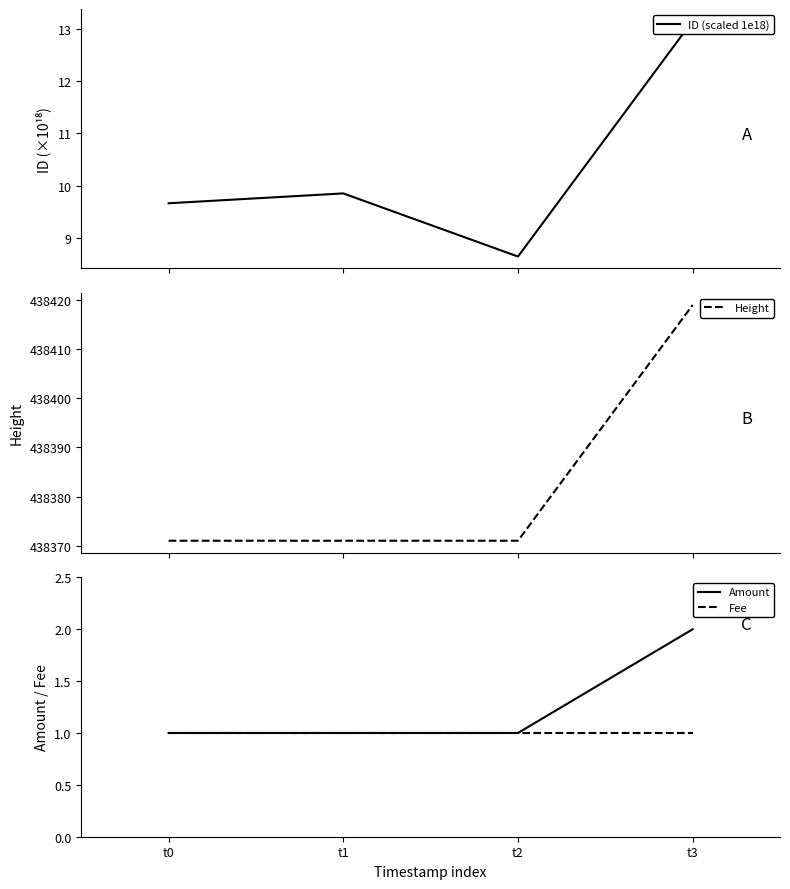

At which category is the sum across all series the highest?

t3